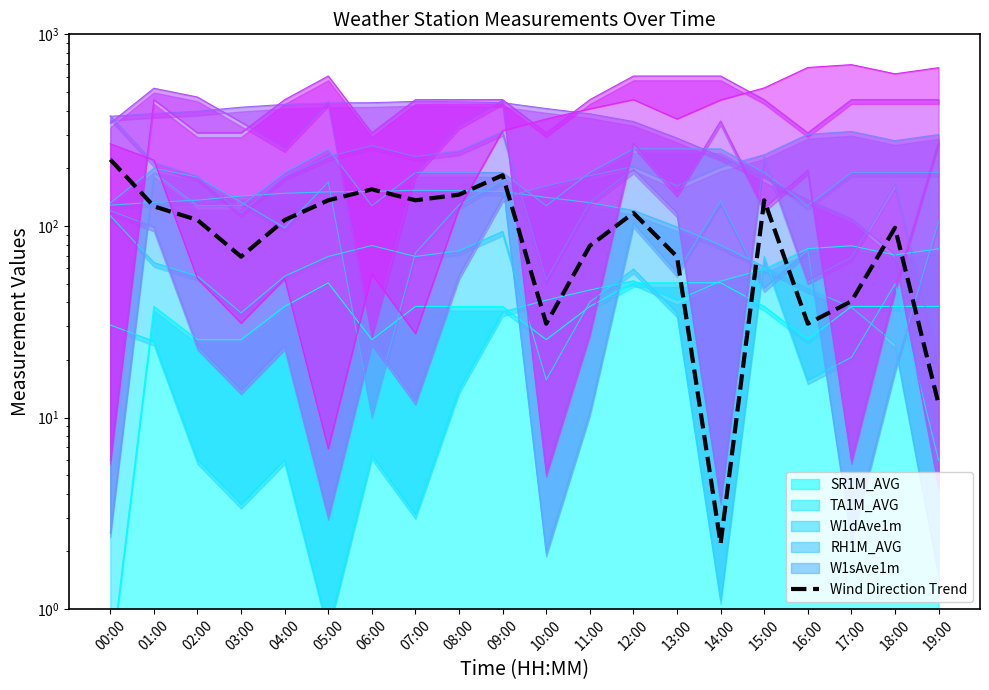

At which label is the value closest to 112?

02:00